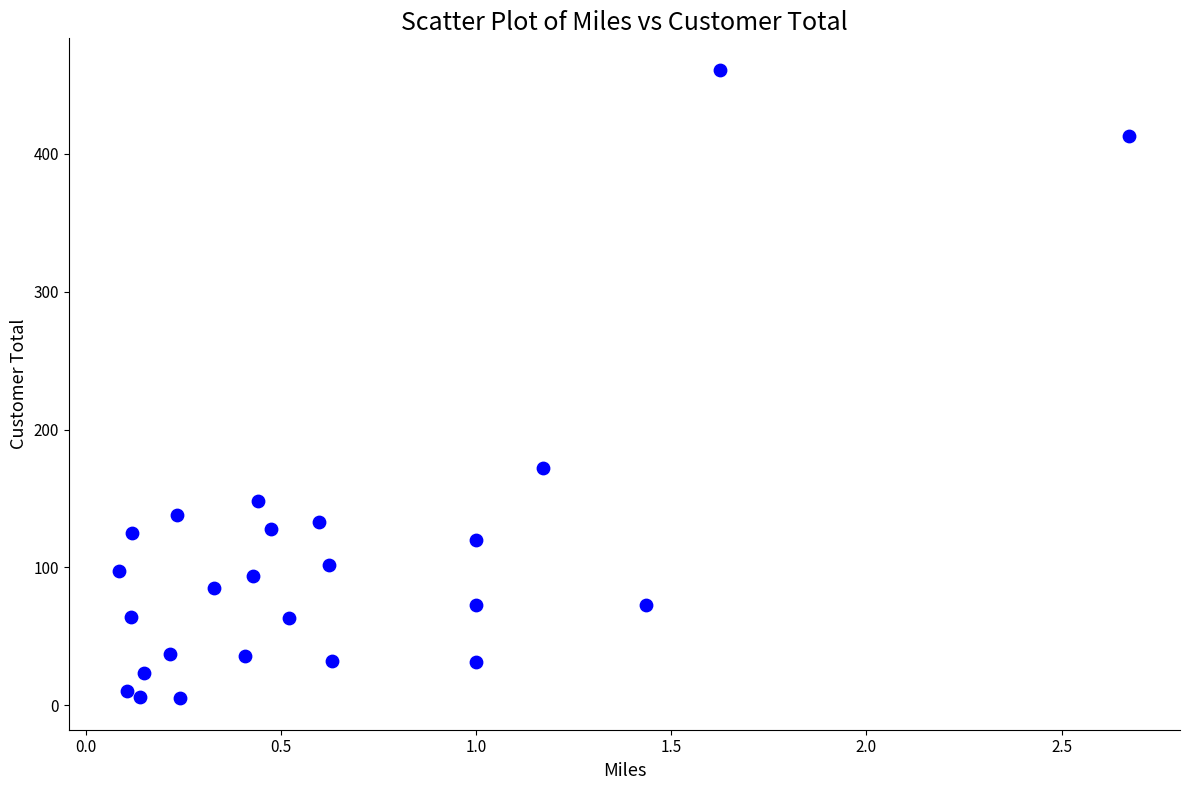

What is the range of Y values (max minus min)?

456